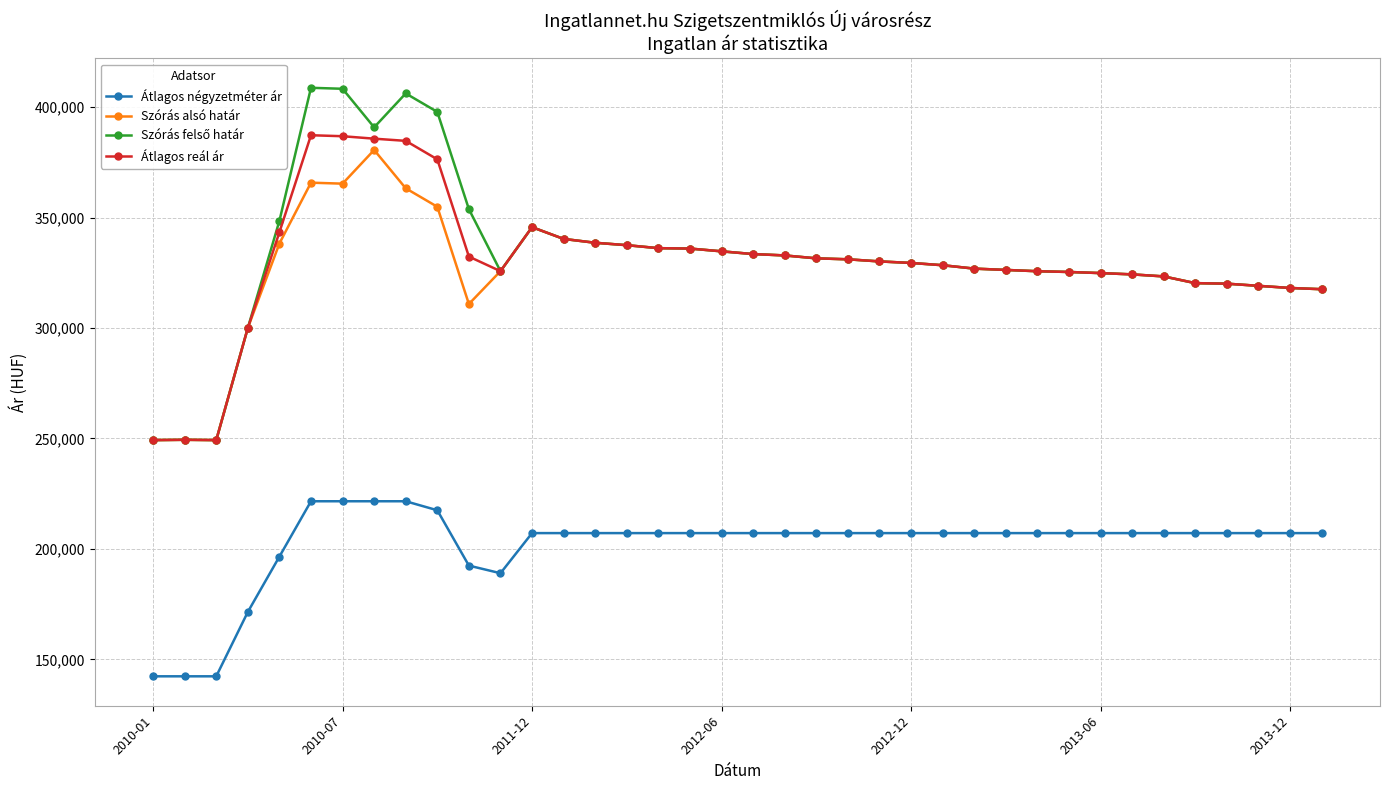

How many distinct data groups are displayed?

4